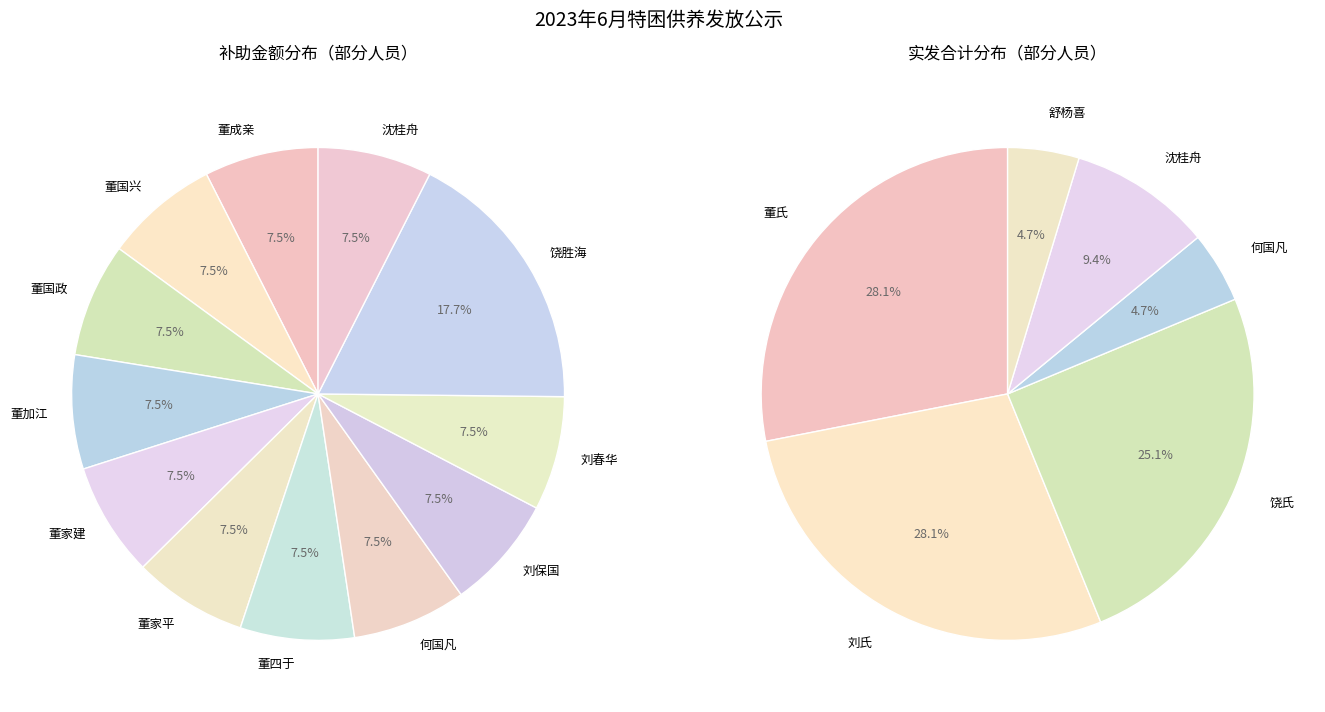

Which slice is the smallest?

董成亲